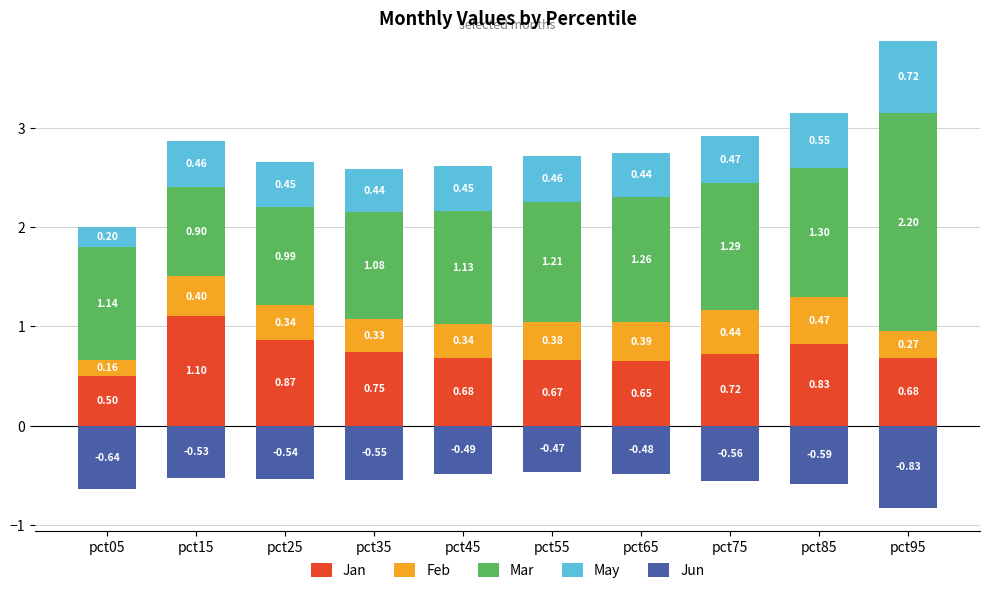

What is the maximum value shown in the chart?

2.2